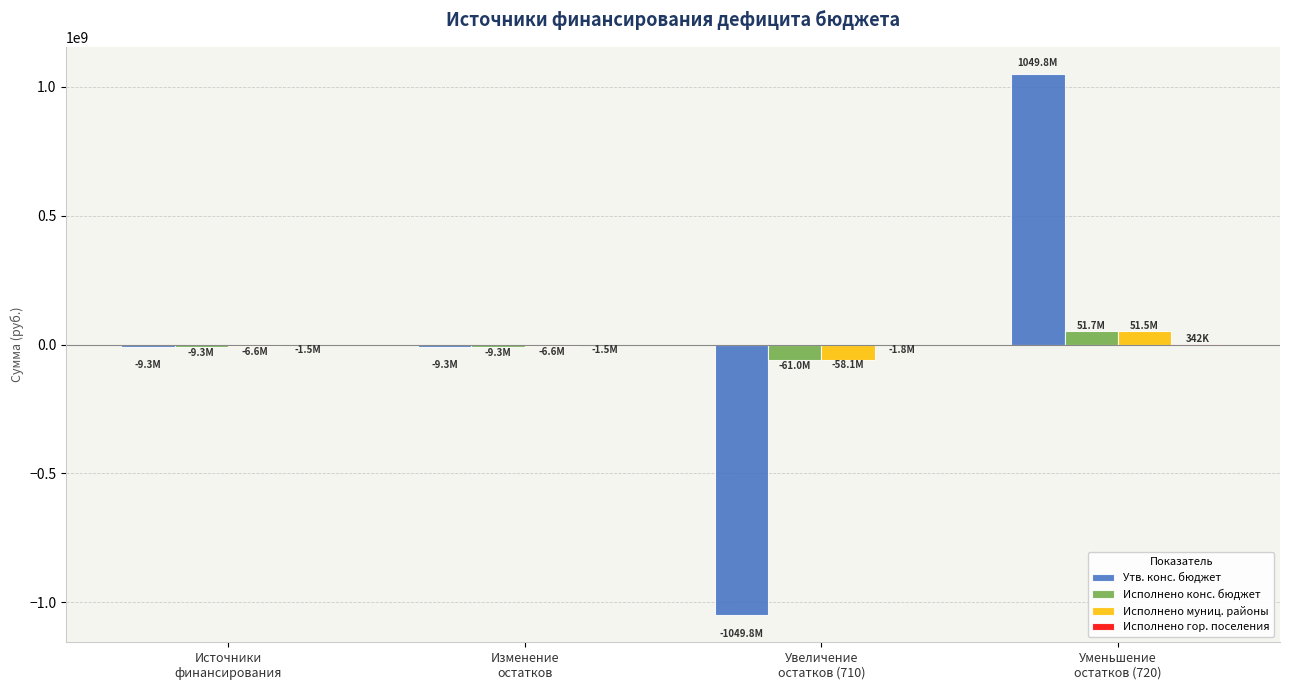

What is the greatest value displayed?

1049797815.9